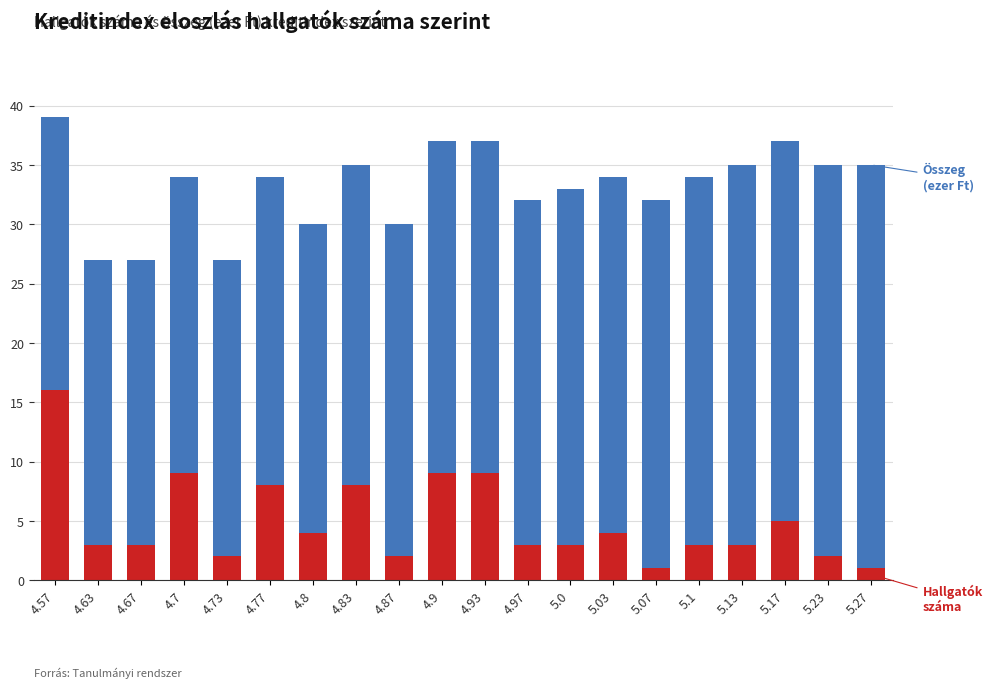

How many categories are shown in the chart?

20